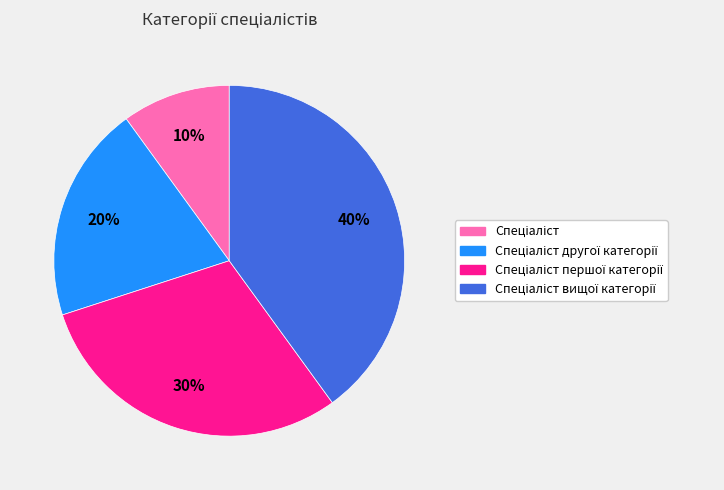

To the nearest percent, what is the difference between the largest and smallest slice percentages?

30%